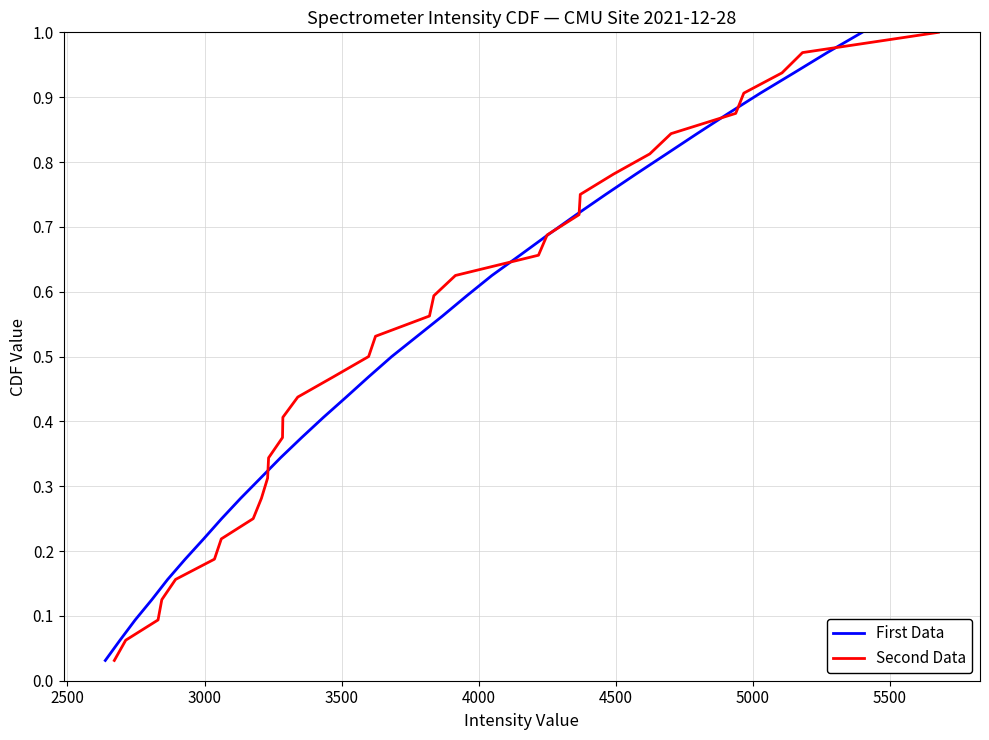

What is the sum of all Second Data values?

16.5